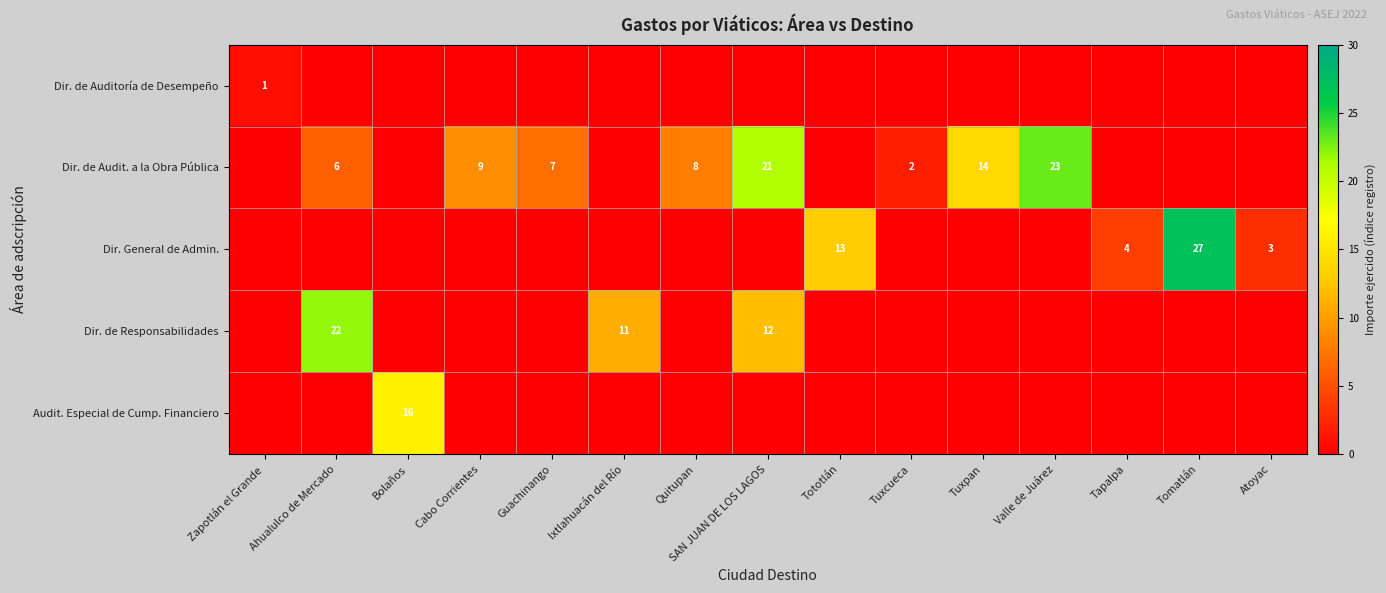

The Dir. de Responsabilidades series shows 15 at Ahualulco de Mercado. True or false?

False